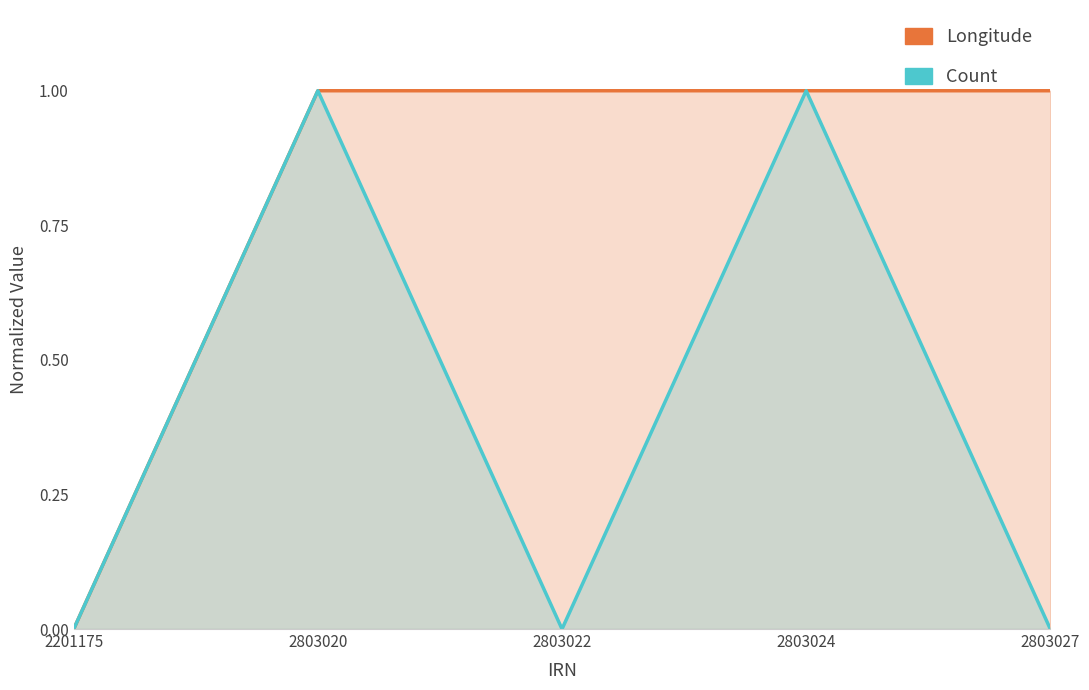

What is the approximate value of Count at 2803020?

1